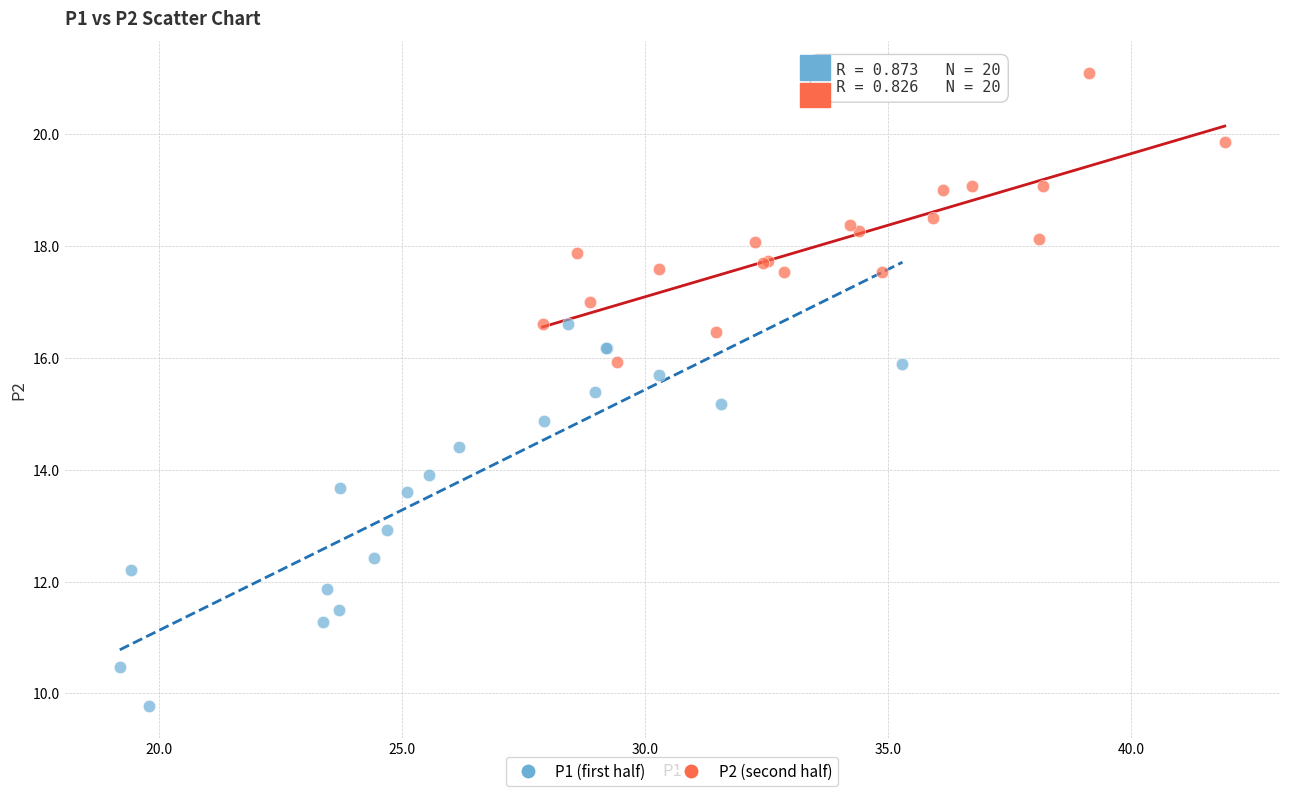

Which series has the largest Y range (max minus min)?

P1 (first half)